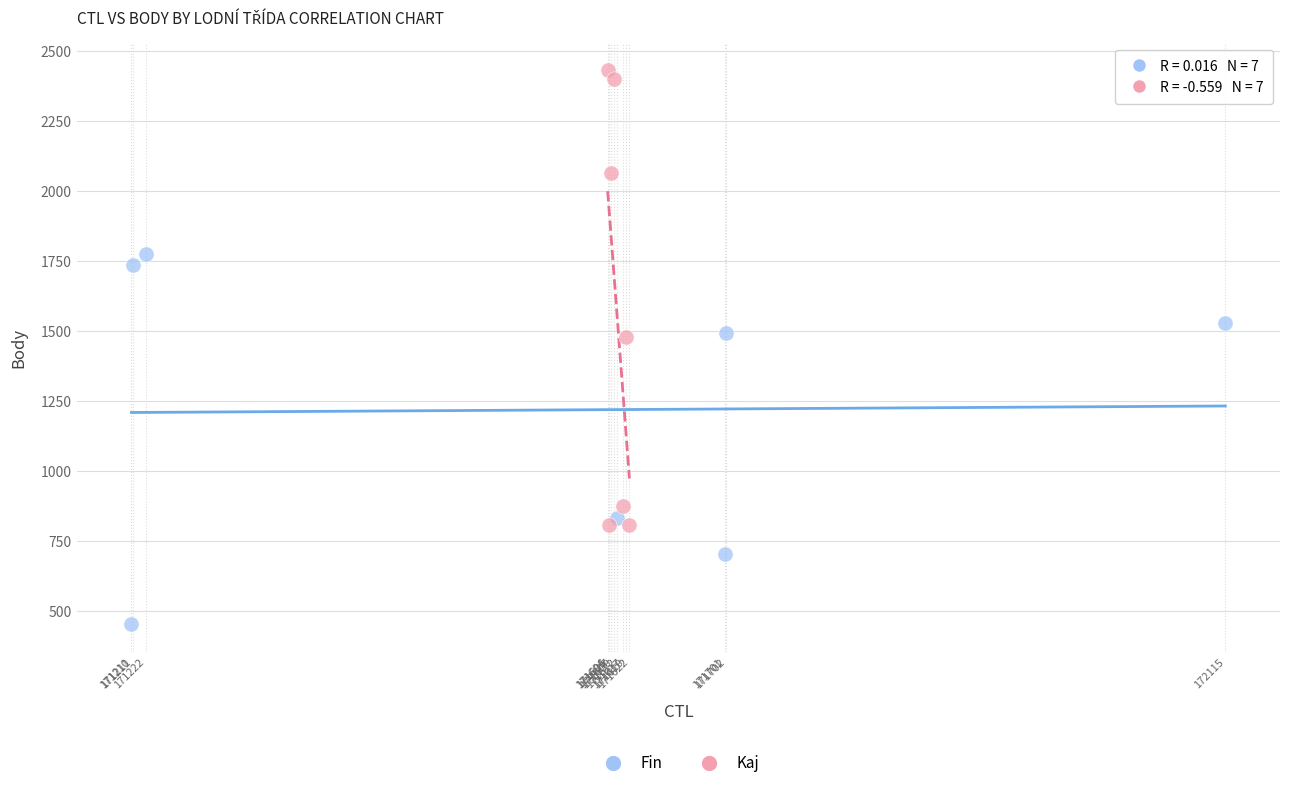

What are all the series names shown in the legend?

Fin, Kaj